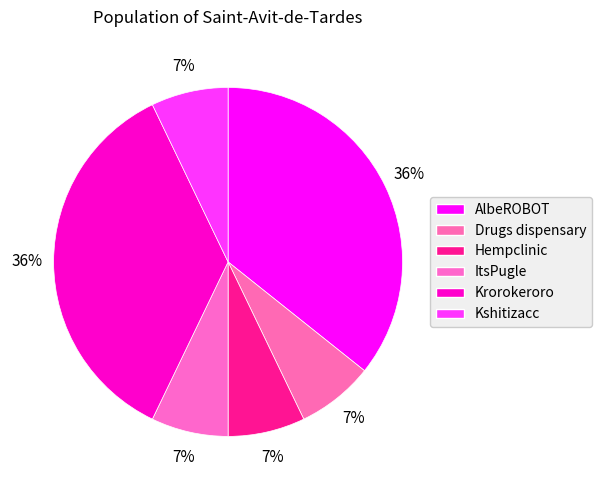

How many slices are in this pie chart?

6